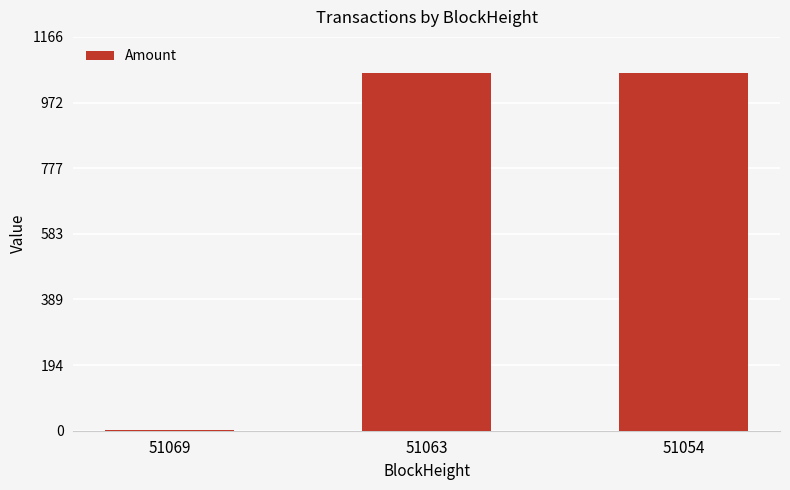

True or false: the data shows 1060.0 at 51054.

True